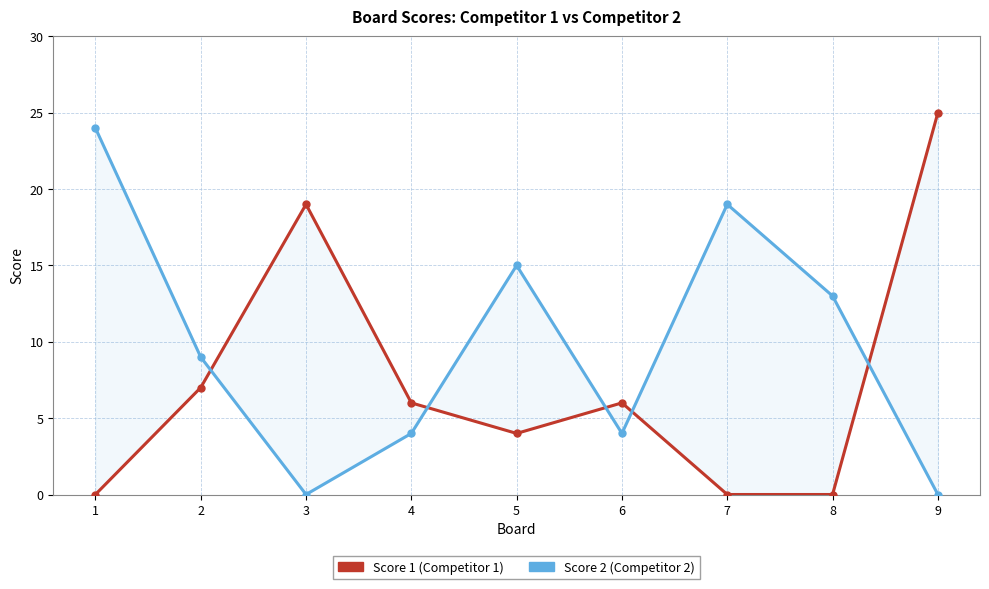

What is the difference between the maximum and second lowest values in the Score 2 series?

24